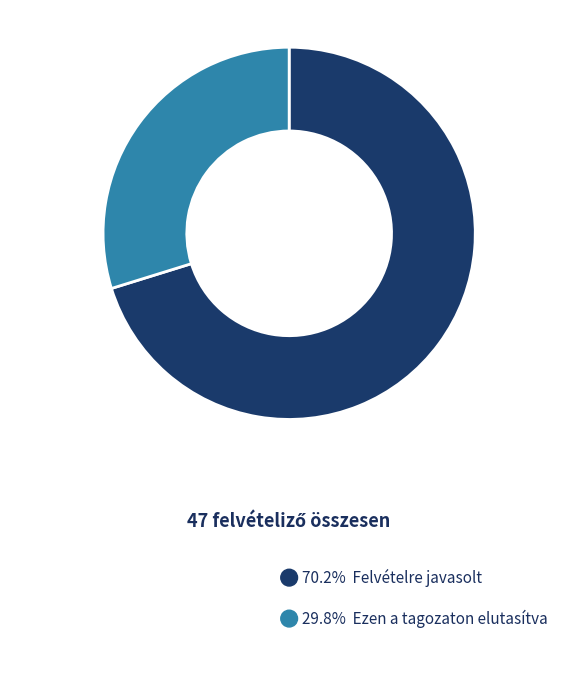

Does any single category account for the majority?

Yes